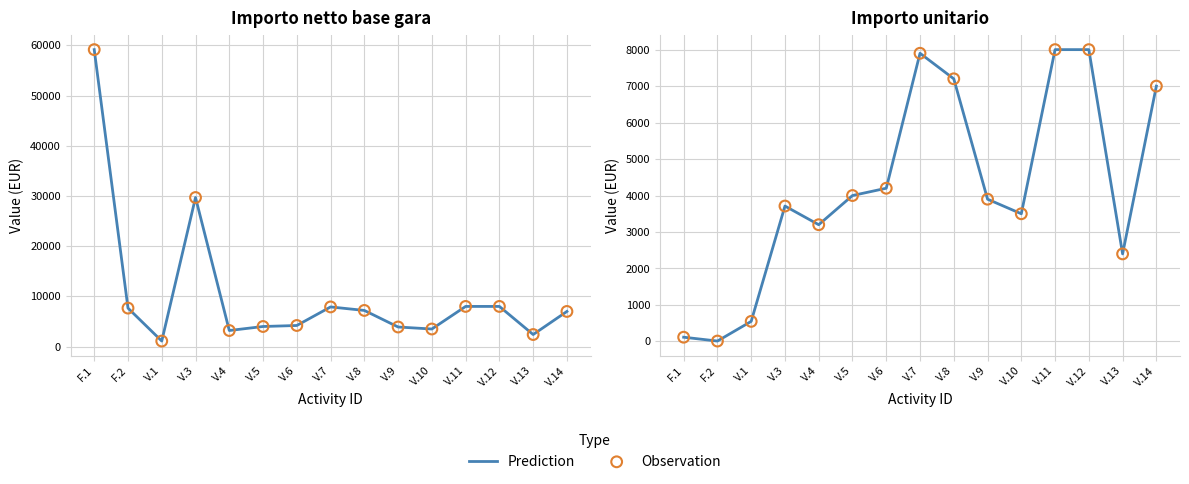

Which series has the largest Y range (max minus min)?

Prediction